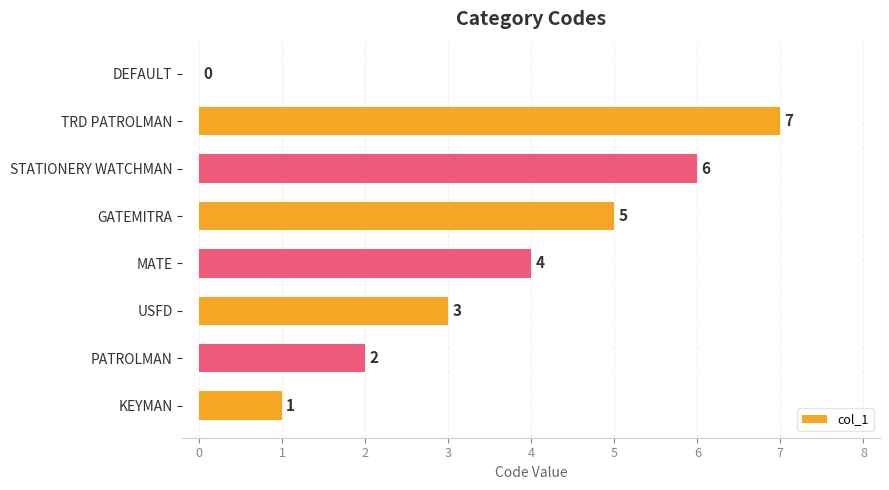

How many values are above zero?

7